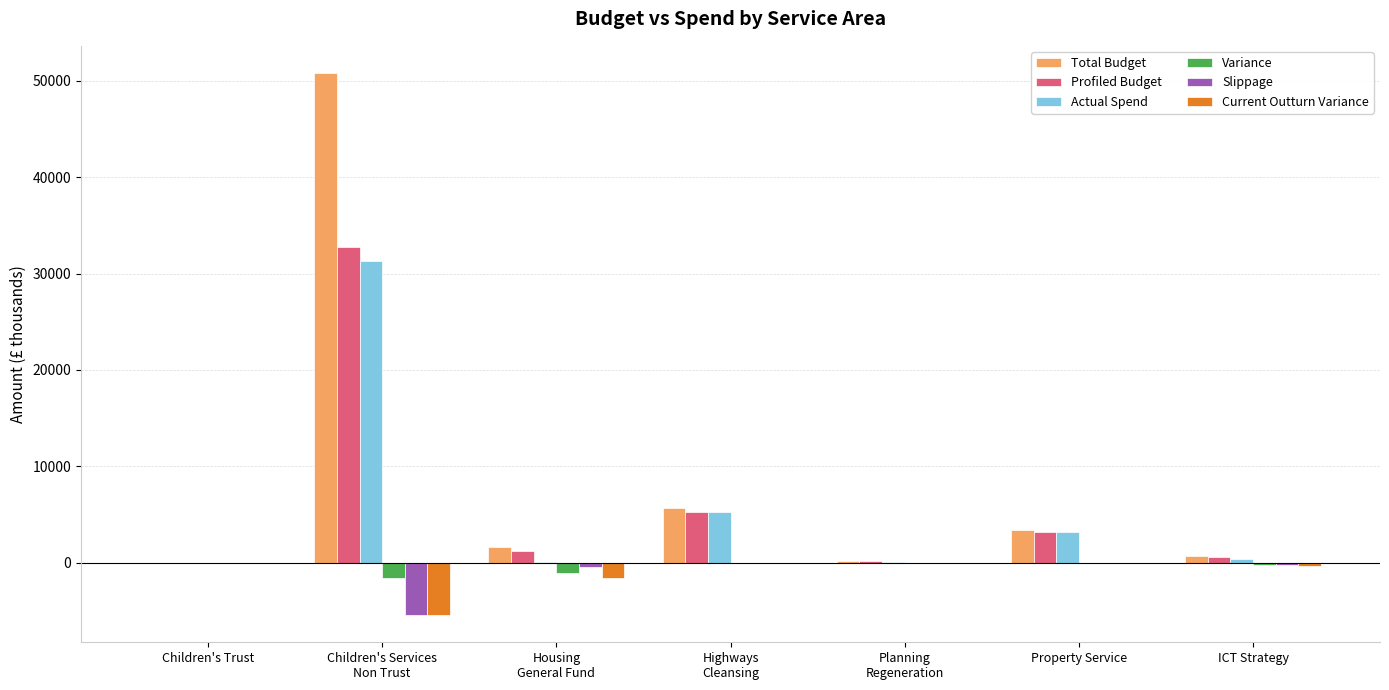

How many groups of bars are there?

7